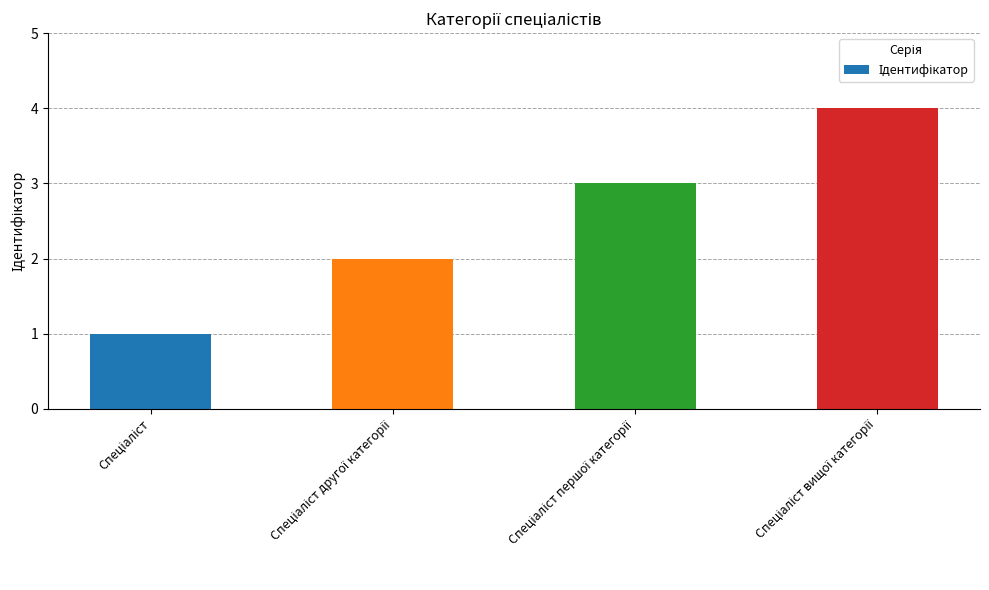

What is the sum of all values?

10